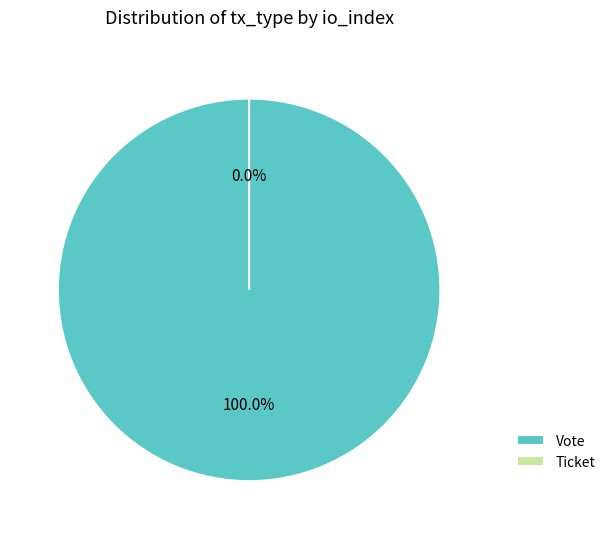

True or false: Vote accounts for 86% of the total.

False